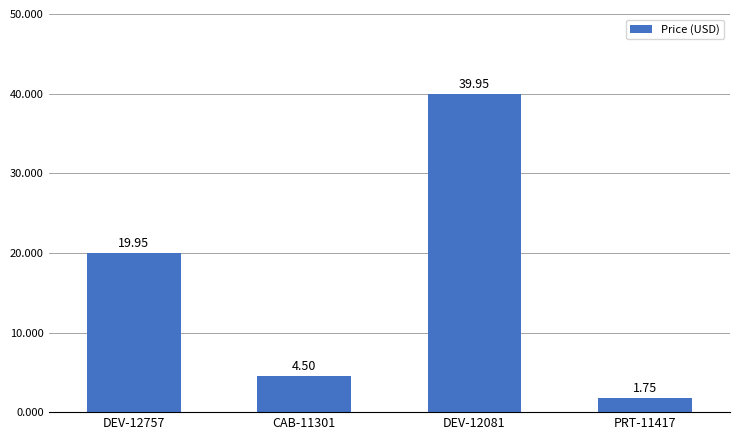

How many distinct data groups are displayed?

1